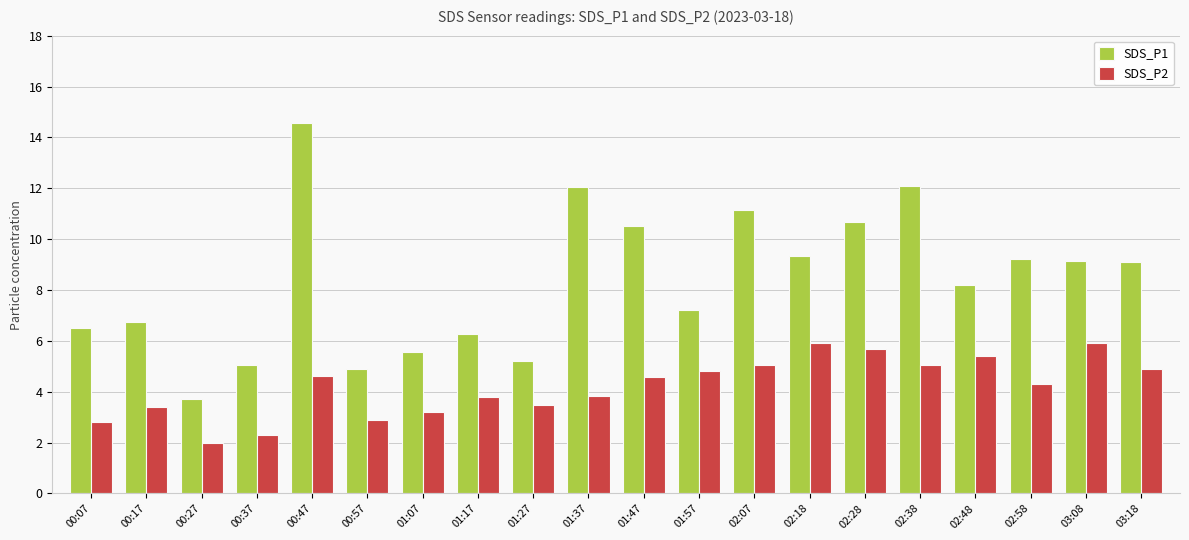

What is the label of the 15th bar from the left?

02:28